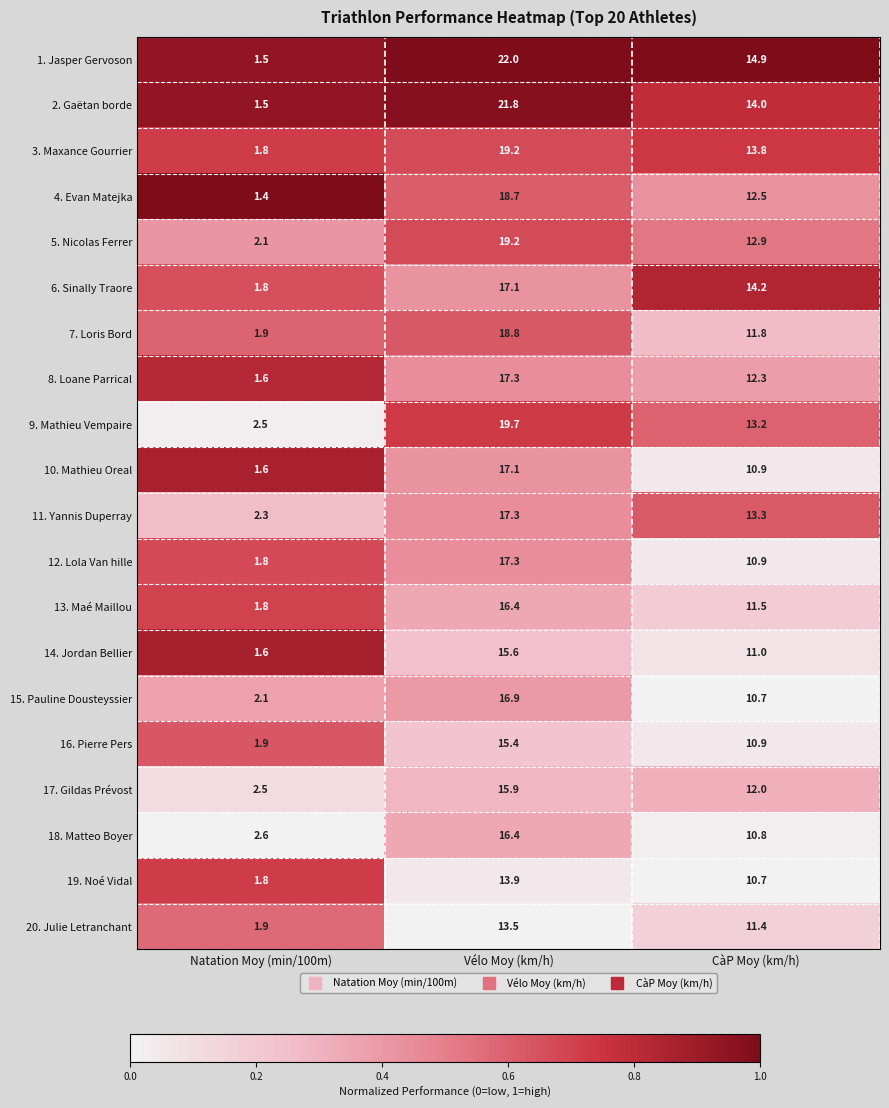

What is the difference between the 4. Evan Matejka values at CàP Moy (km/h) and Vélo Moy (km/h)?

6.2